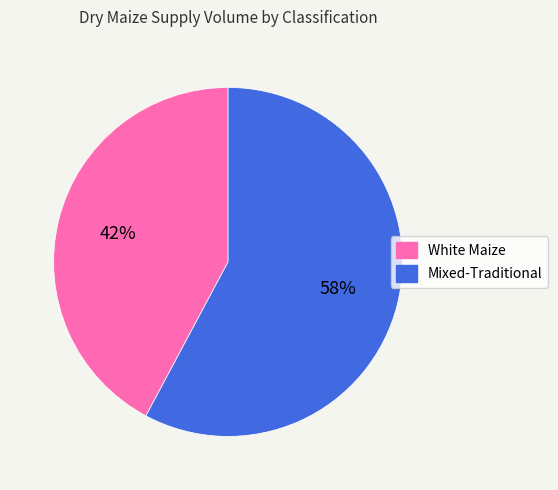

To the nearest percent, what percentage of the pie is White Maize?

42%